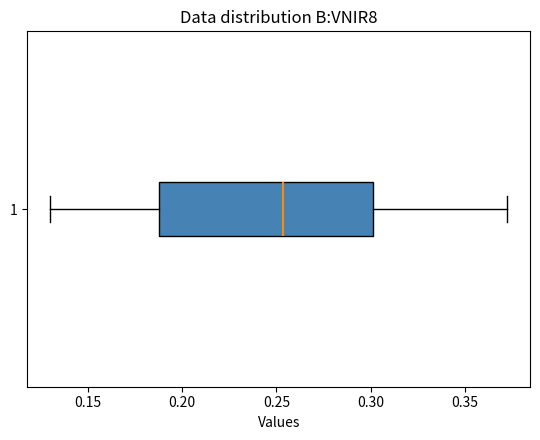

Read this box plot against the x-axis: the position of the median line, the range covered by the box, and the ends of both whiskers. The values are not printed on the chart, so give them approximately, as read against the axis.

median 0.255, box 0.185 to 0.300, whiskers 0.130 to 0.370